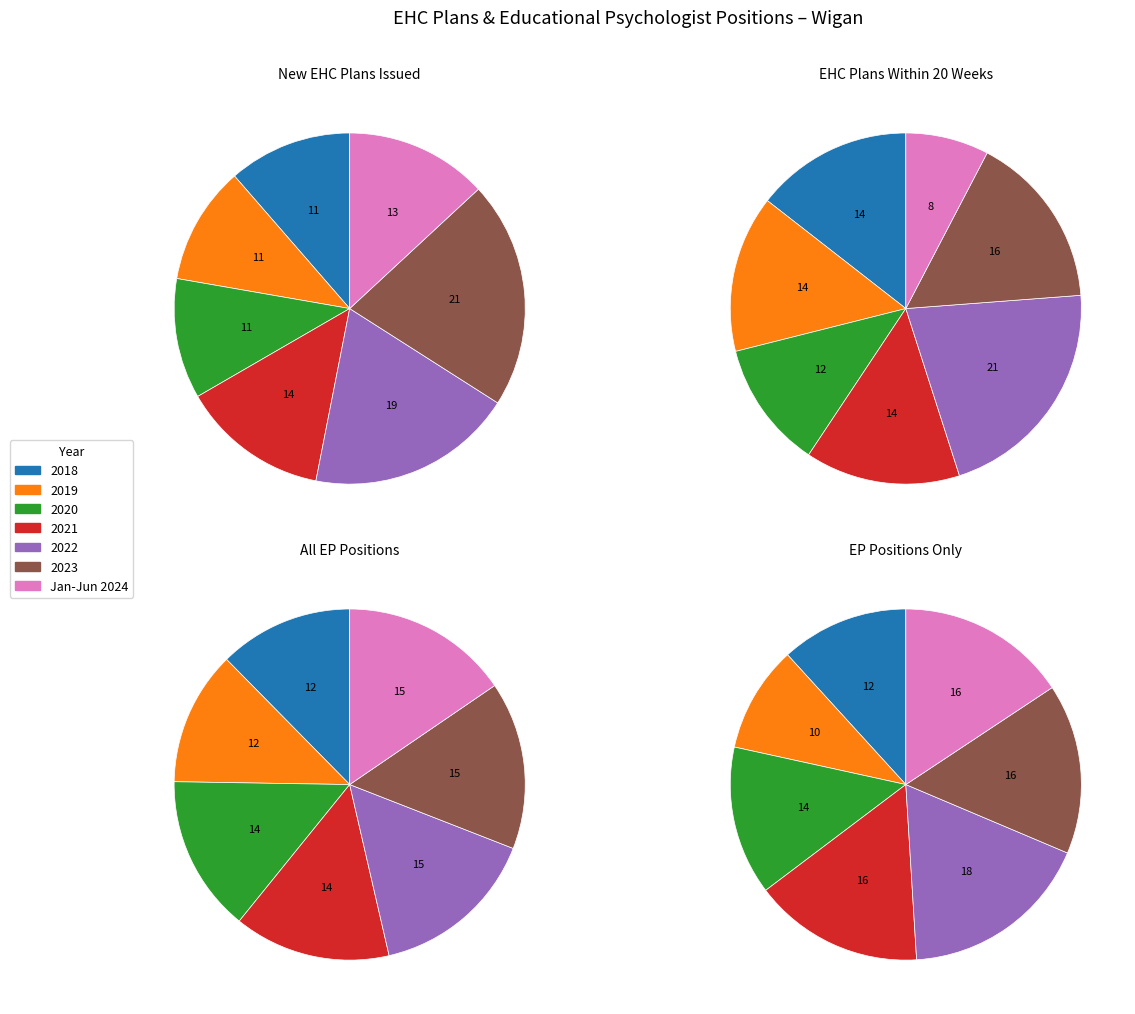

Which category has the biggest portion of the pie?

2023